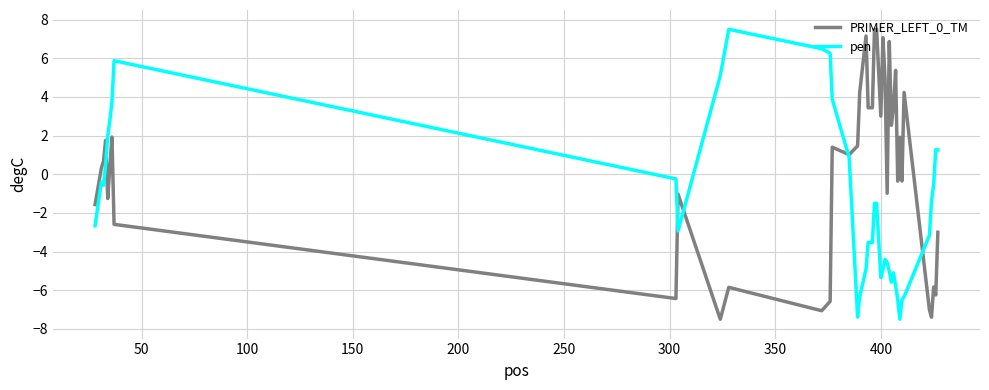

Which series has the largest total across all categories?

PRIMER_LEFT_0_TM